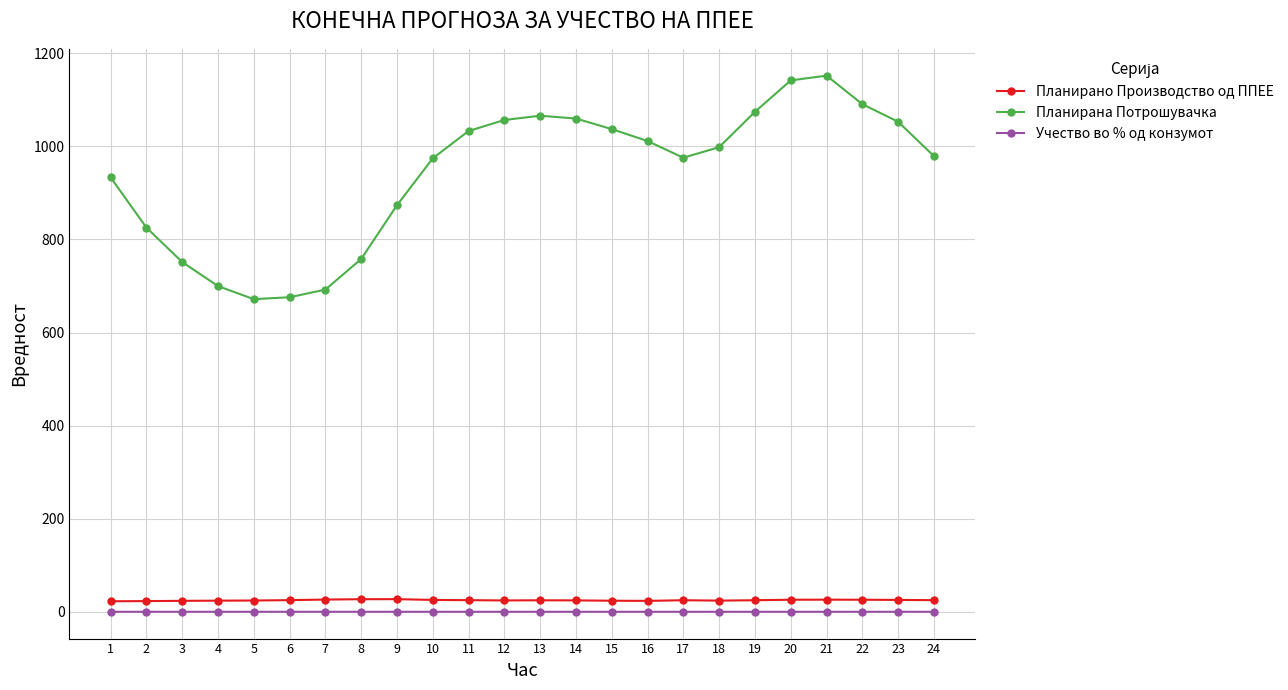

Which series has the largest total across all categories?

Планирана Потрошувачка